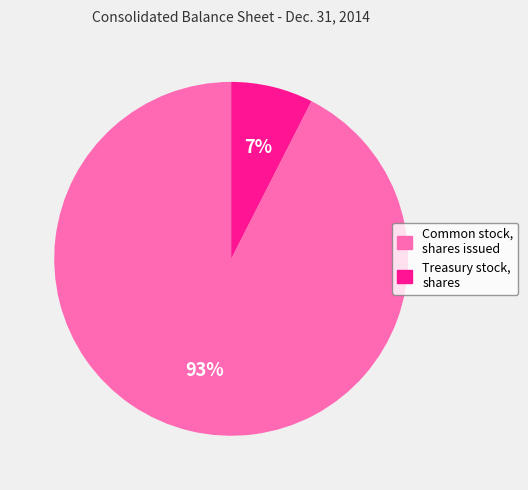

To the nearest percent, what is the average slice percentage?

50%